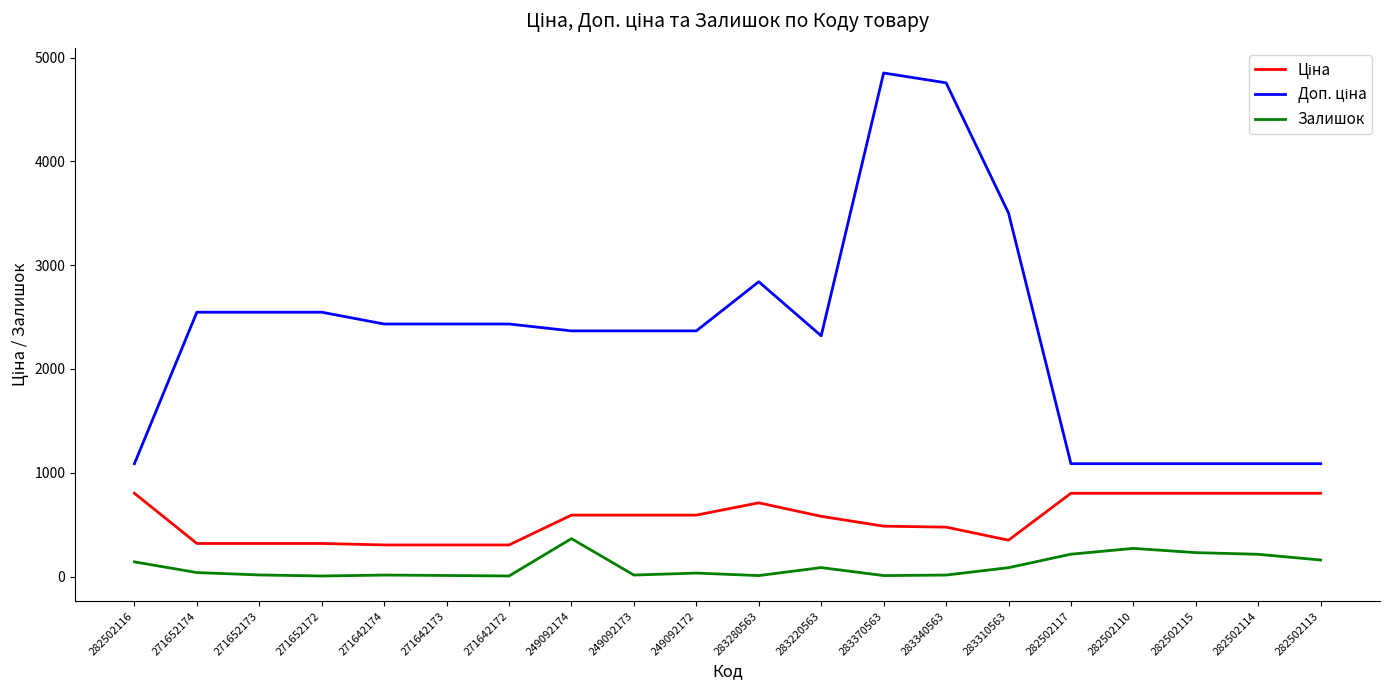

The Залишок series shows 38.0 at 271652174. True or false?

True